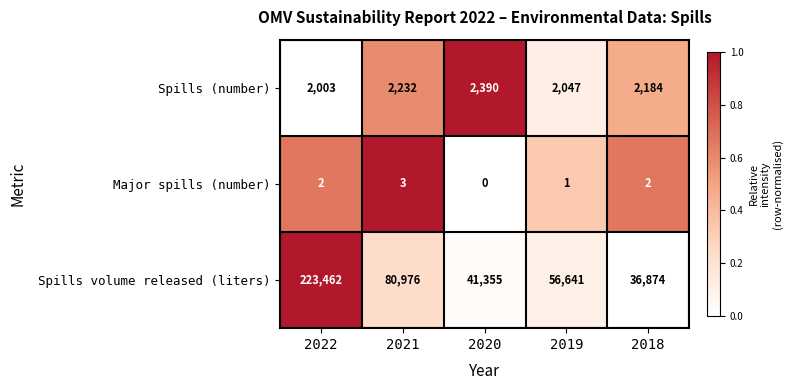

What is the highest value of the Major spills (number) series?

3